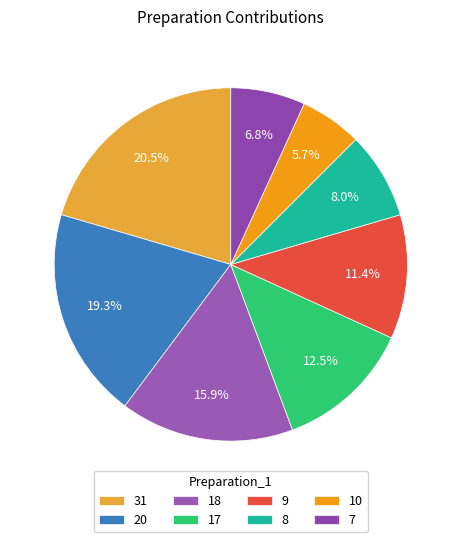

Is 31 the majority of the pie?

No